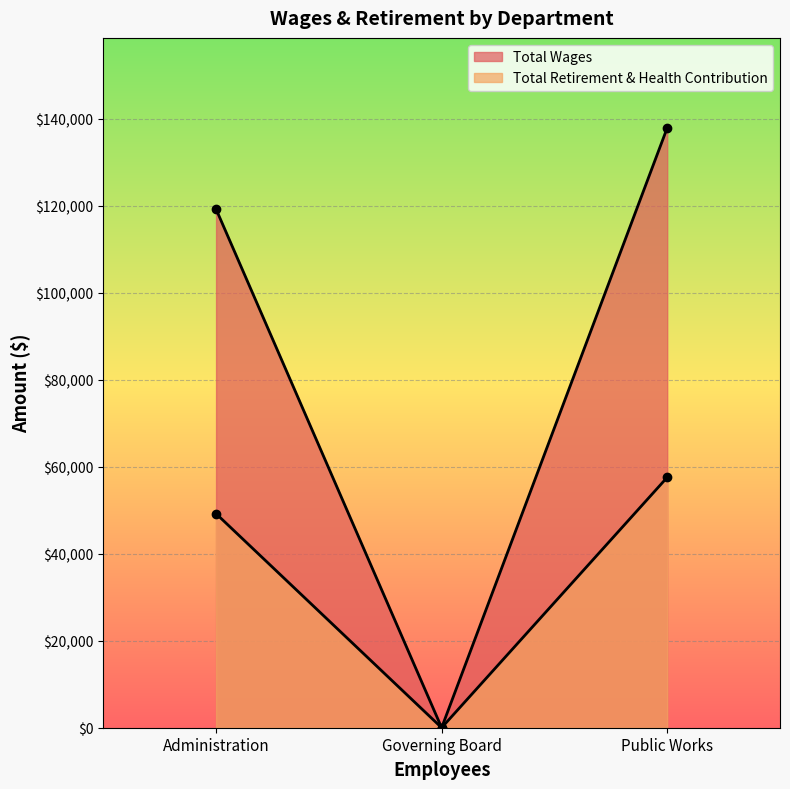

What is the sum of all Total Wages values?

257047